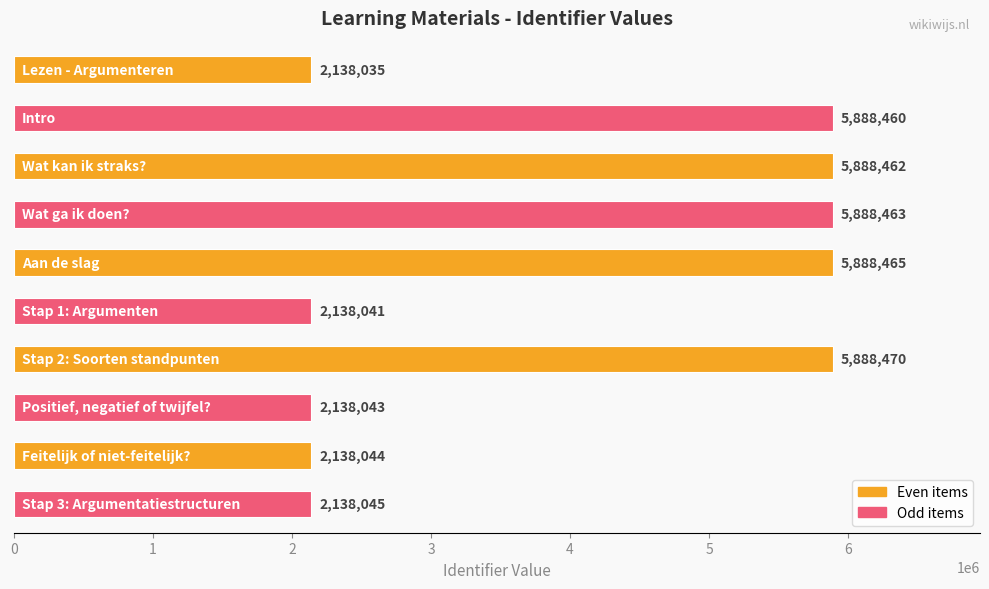

What is the smallest value displayed?

2138035